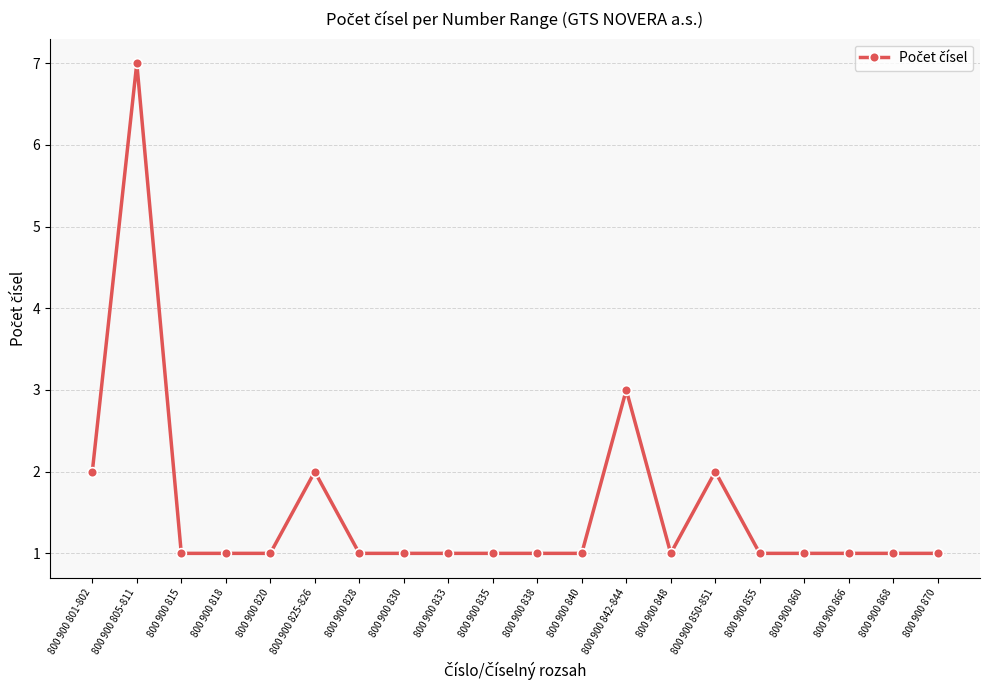

True or false: the data shows 1 at 800 900 870.

True